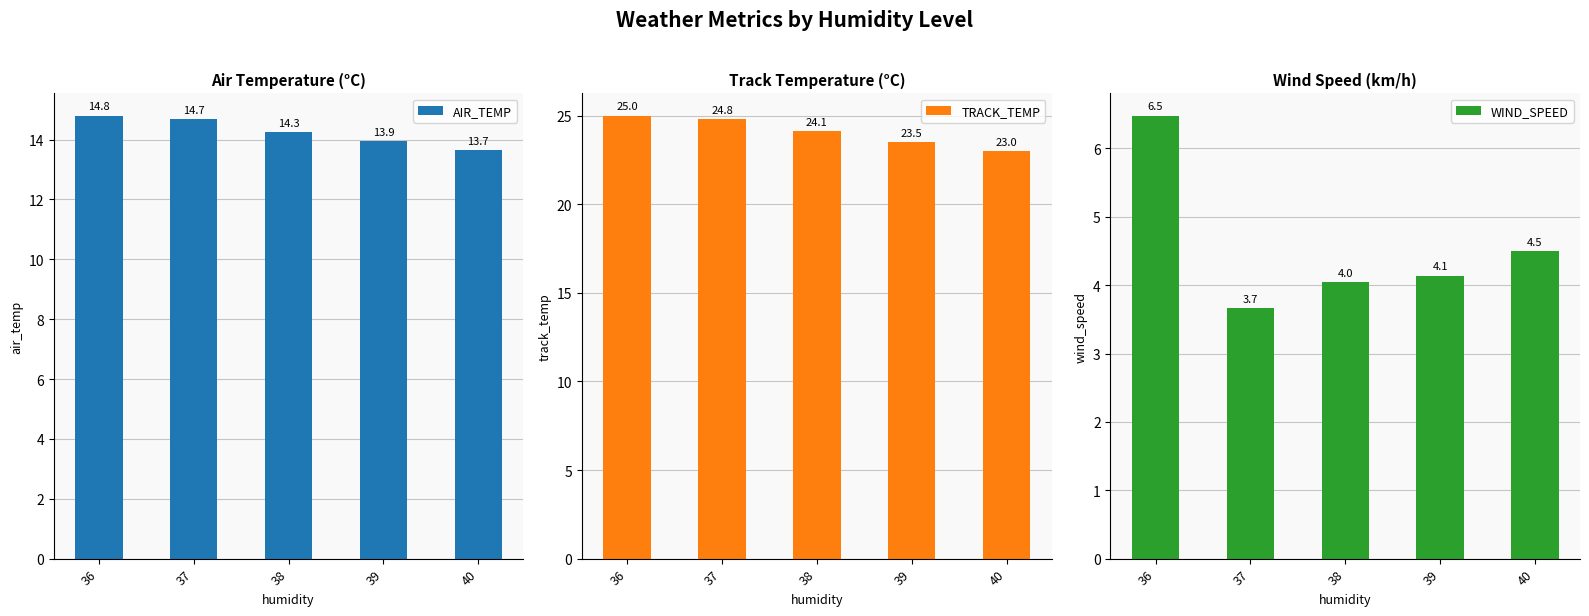

The value of WIND_SPEED at 38 is 6.8. True or false?

False